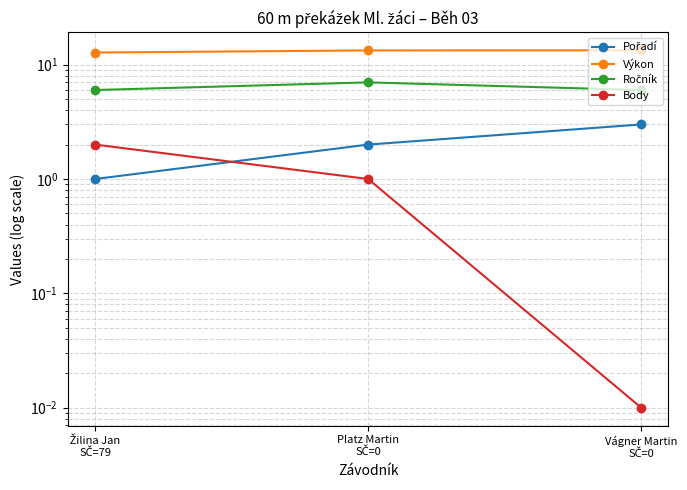

Rank the series at Platz Martin
SČ=0 from lowest to highest value.

Body, Pořadí, Ročník, Výkon